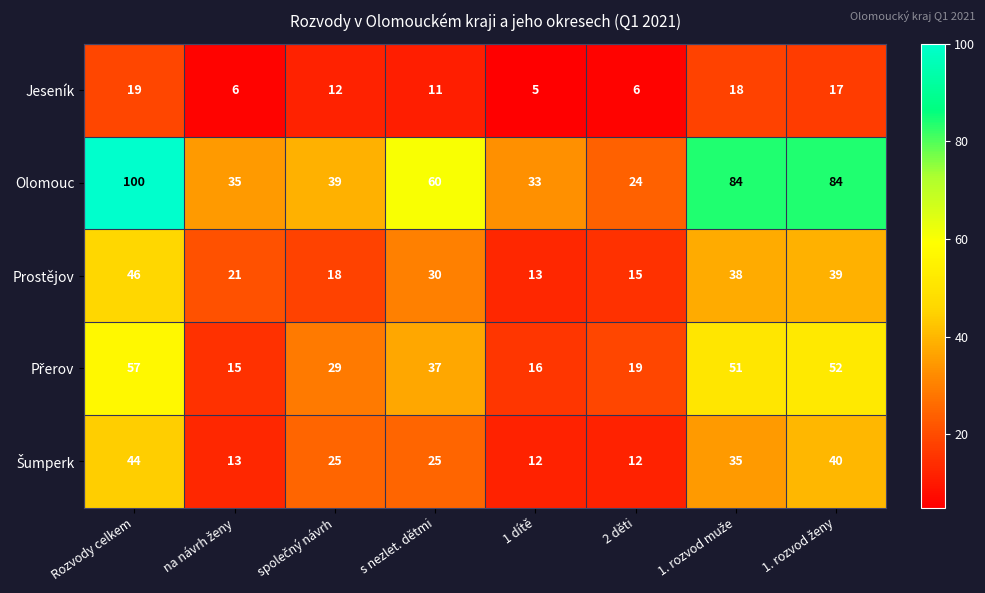

Which series has the largest range (max minus min)?

Olomouc